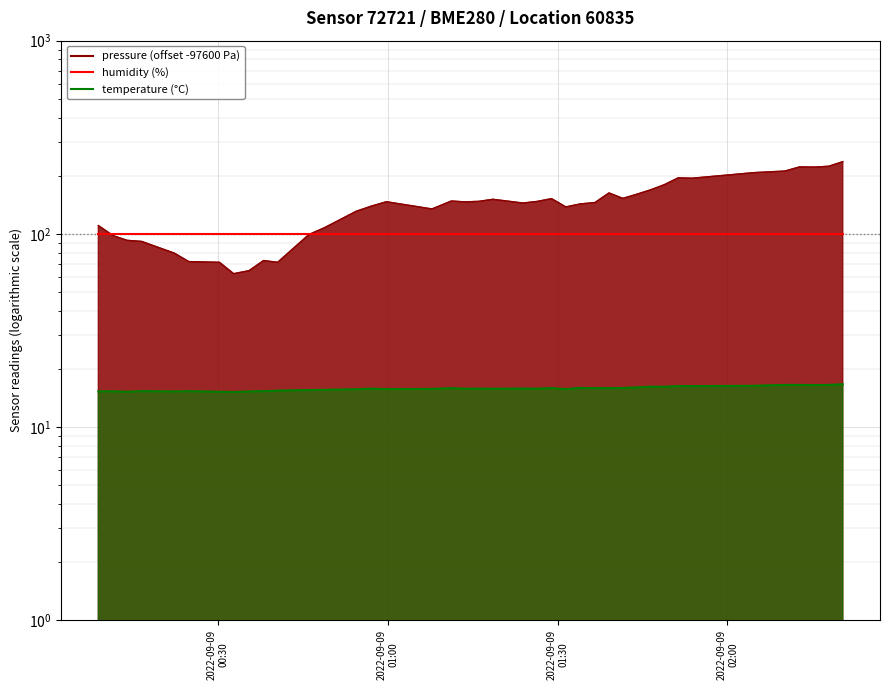

True or false: temperature and pressure cross at least once.

False